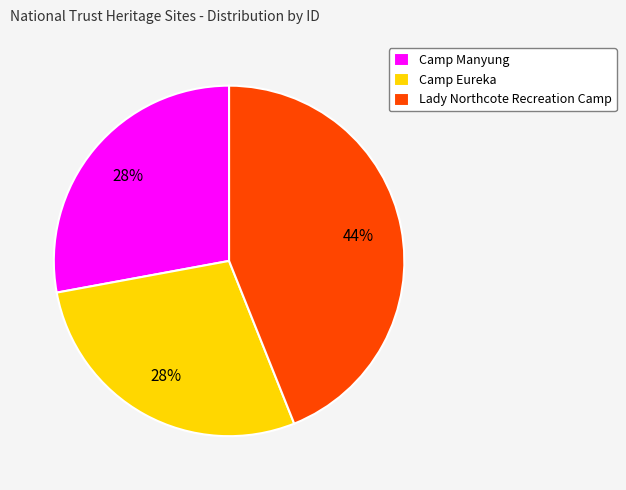

Is Camp Eureka the majority of the pie?

No